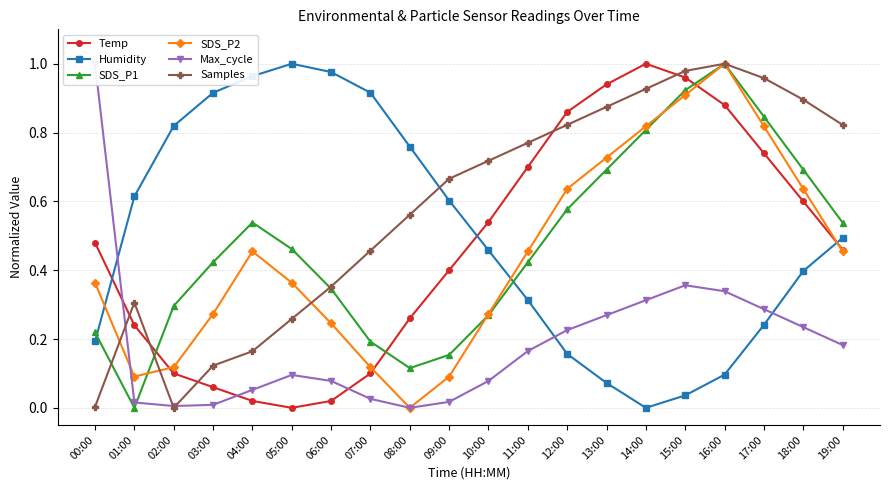

What position from the left is 12:00?

13